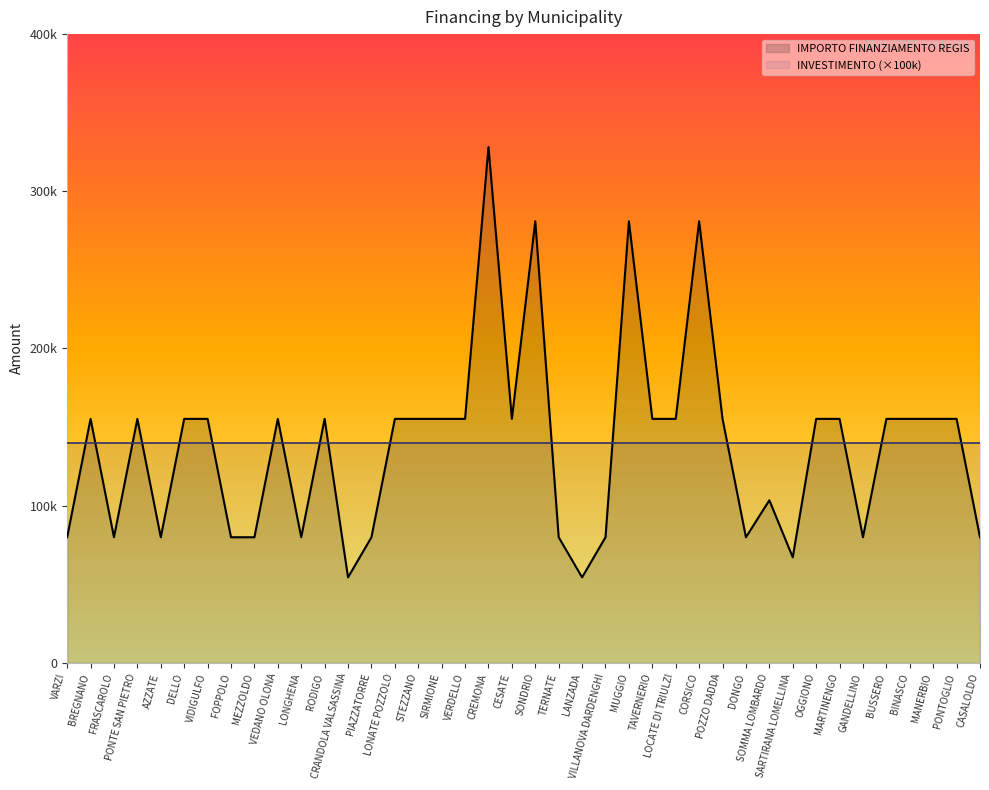

How many lines are shown in the chart?

1